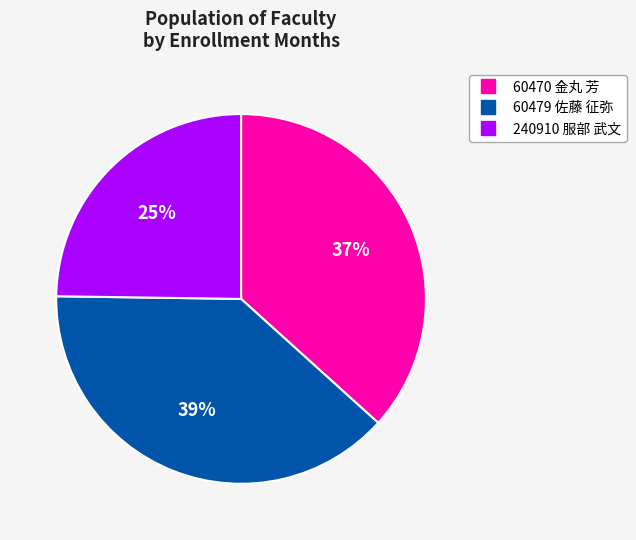

Is the sum of 60470 金丸 芳 and 240910 服部 武文 greater than half?

Yes